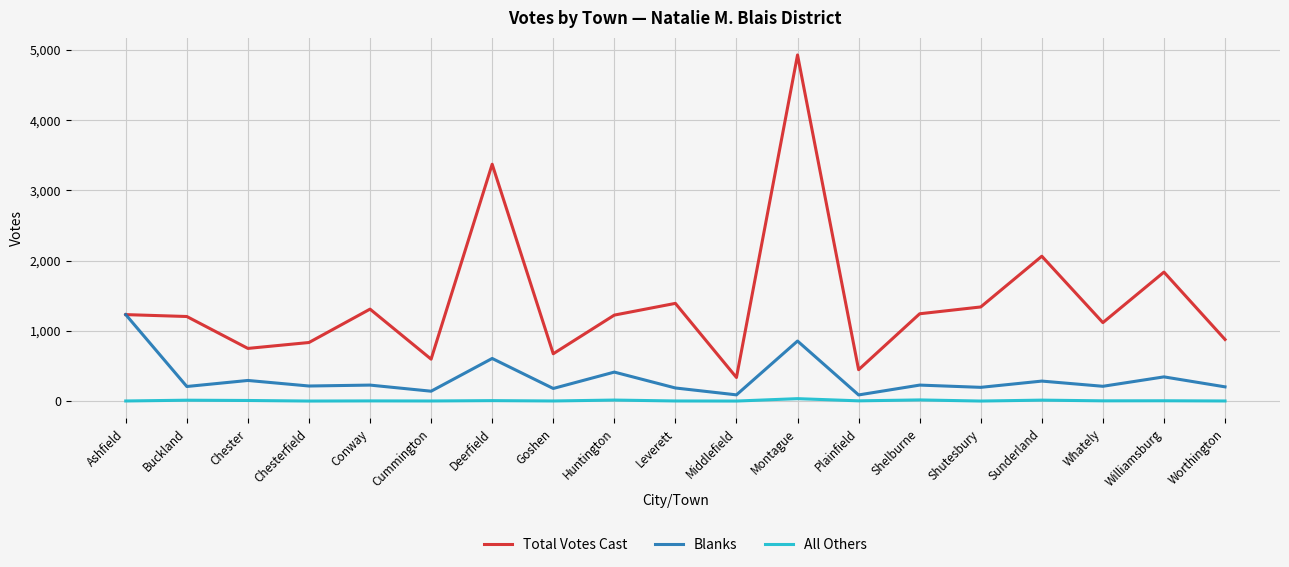

What is the difference between the maximum and minimum values in the Blanks series?

1143